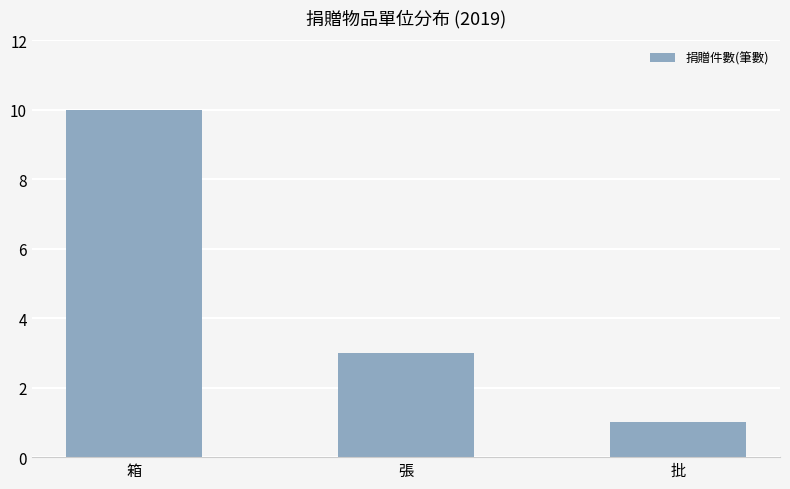

What is the average value?

5